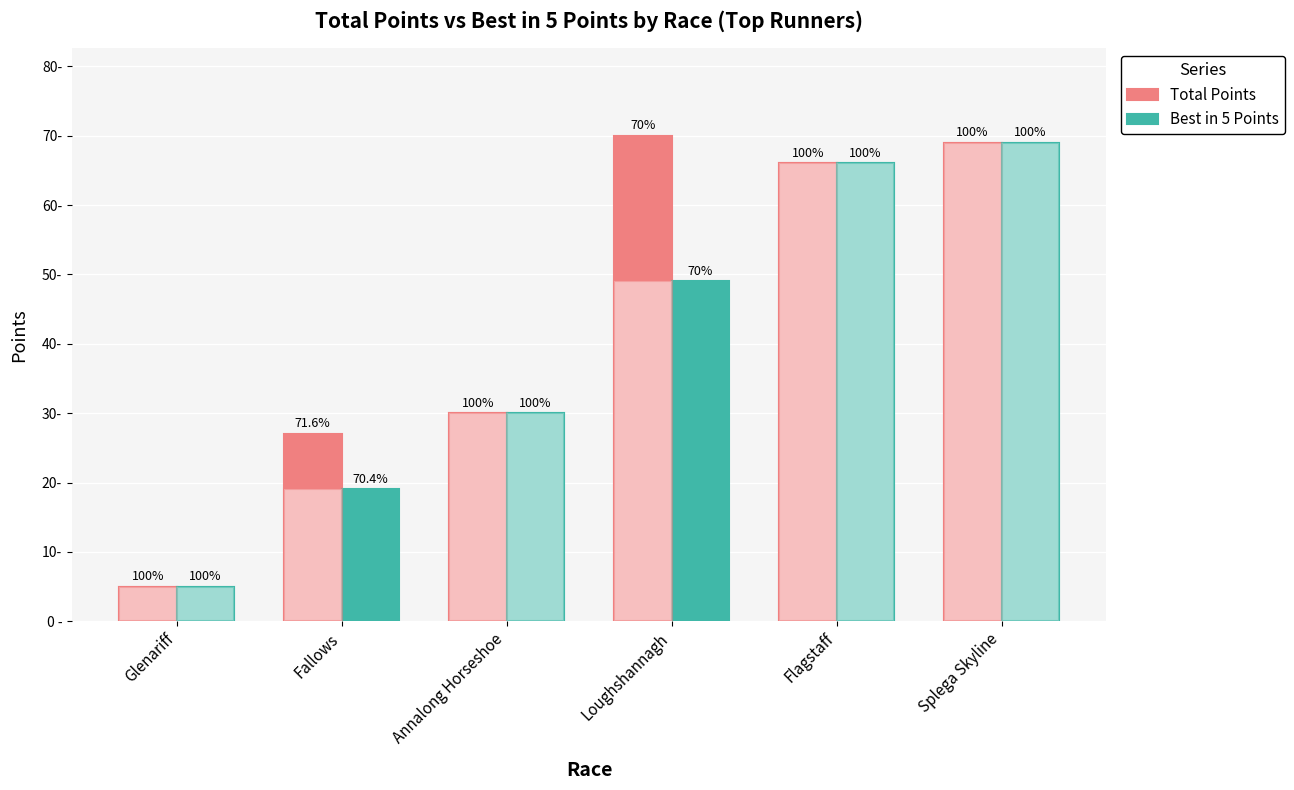

True or false: Best in 5 Points has a value of 66 at Flagstaff.

True